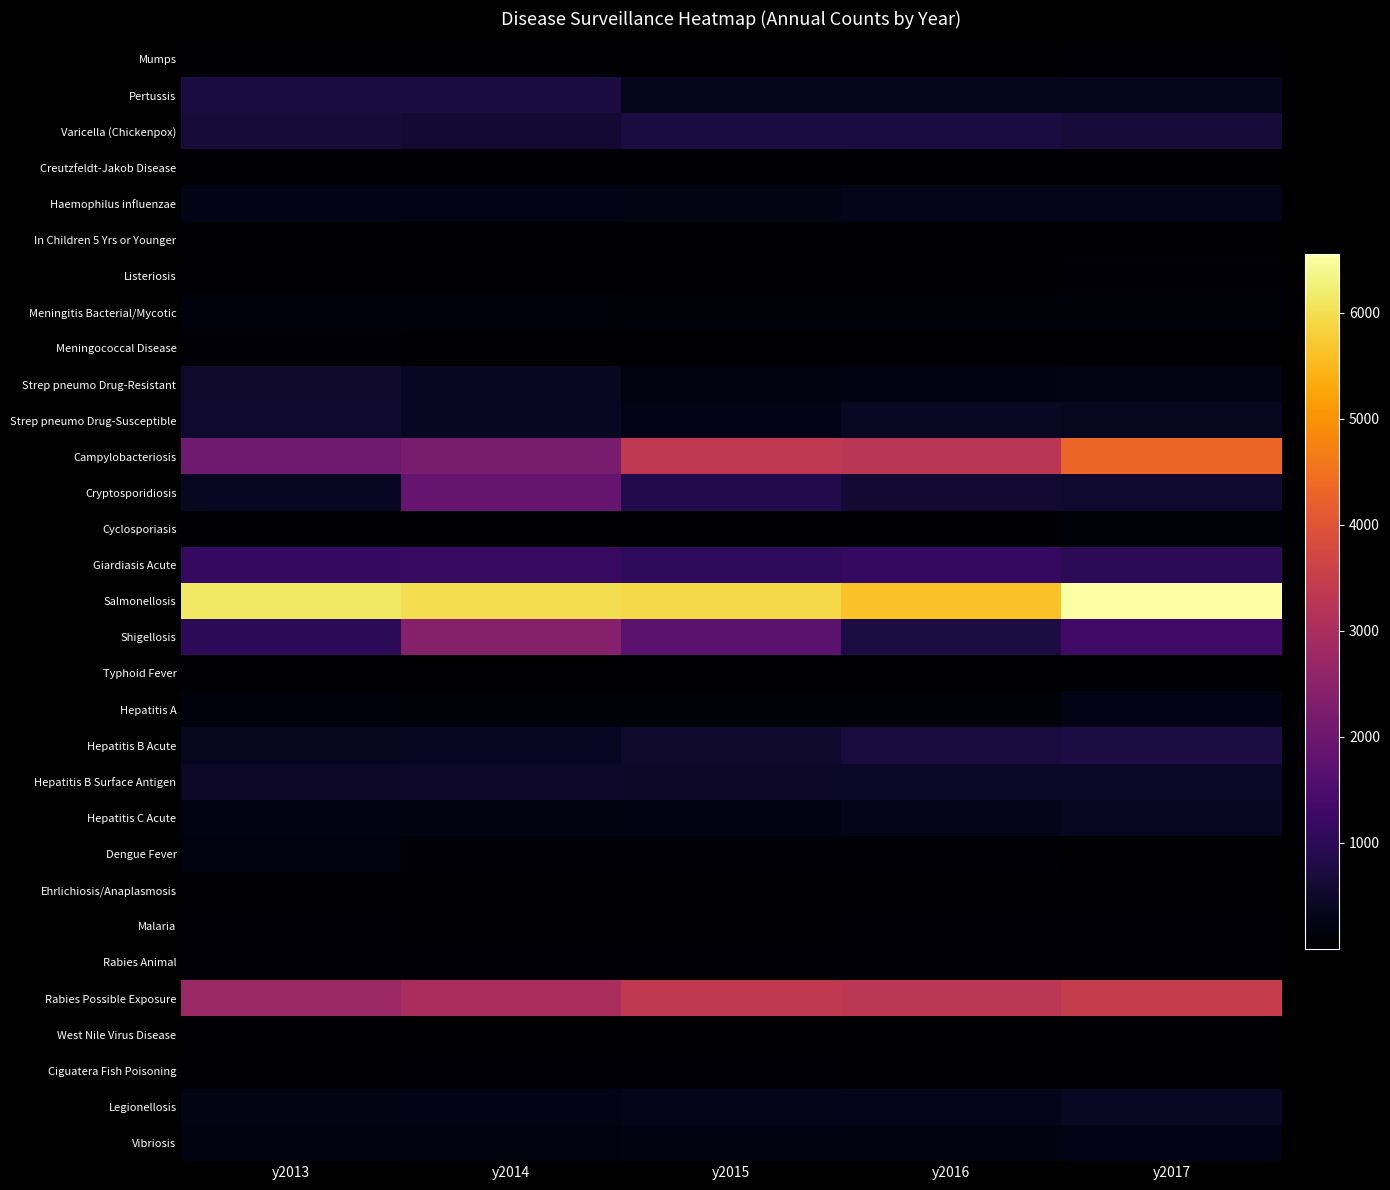

Rank the series at y2014 from lowest to highest value.

Mumps, Typhoid Fever, West Nile Virus Disease, Creutzfeldt-Jakob Disease, In Children 5 Yrs or Younger, Cyclosporiasis, Ehrlichiosis/Anaplasmosis, Listeriosis, Meningococcal Disease, Malaria, Ciguatera Fish Poisoning, Rabies Animal, Dengue Fever, Hepatitis A, Meningitis Bacterial/Mycotic, Vibriosis, Hepatitis C Acute, Haemophilus influenzae, Legionellosis, Strep pneumo Drug-Resistant, Strep pneumo Drug-Susceptible, Hepatitis B Acute, Hepatitis B Surface Antigen, Varicella (Chickenpox), Pertussis, Giardiasis Acute, Cryptosporidiosis, Campylobacteriosis, Shigellosis, Rabies Possible Exposure, Salmonellosis